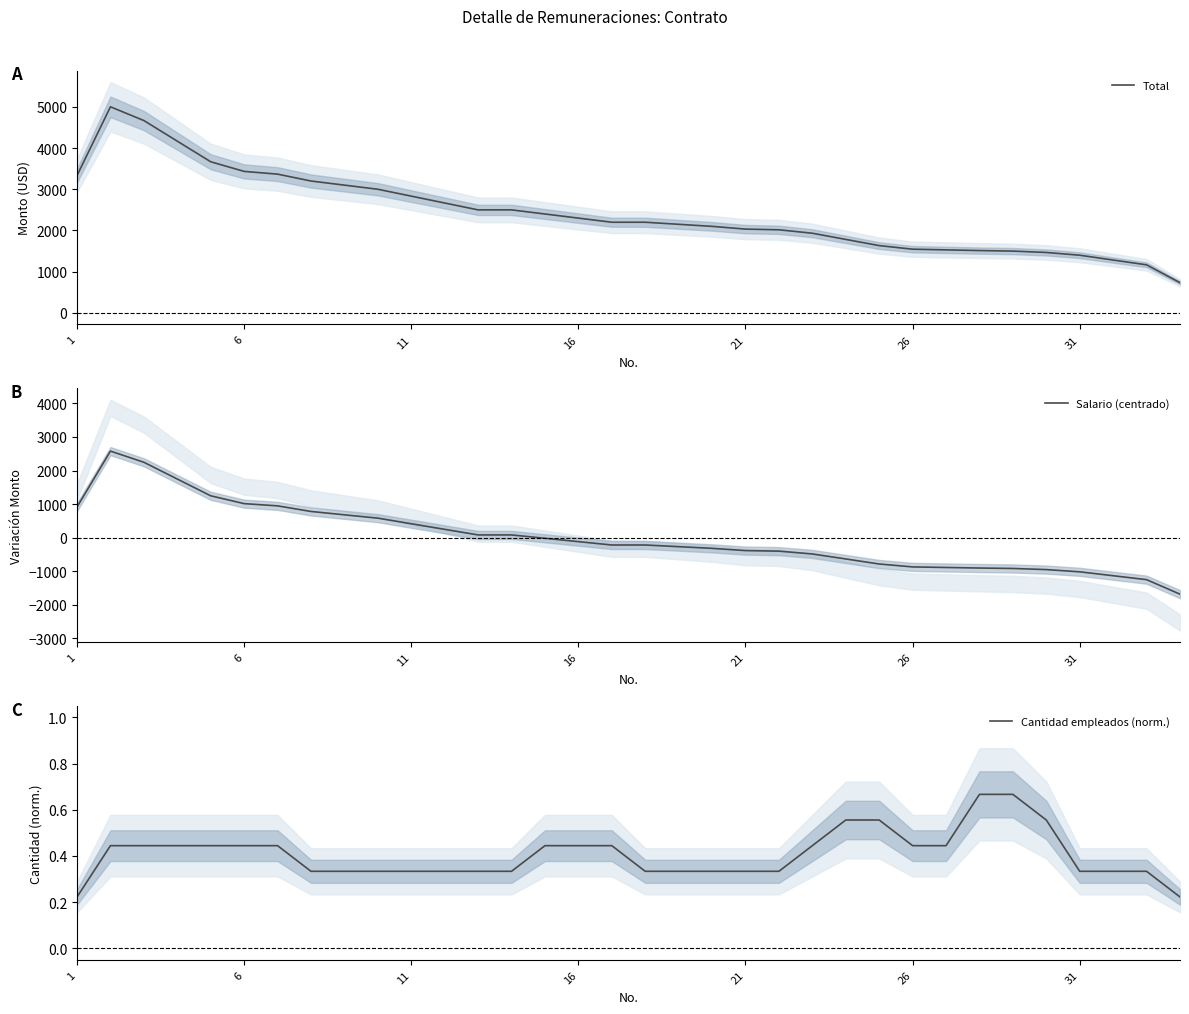

Which category has the lowest value in the Cantidad empleados (norm.) series?

1